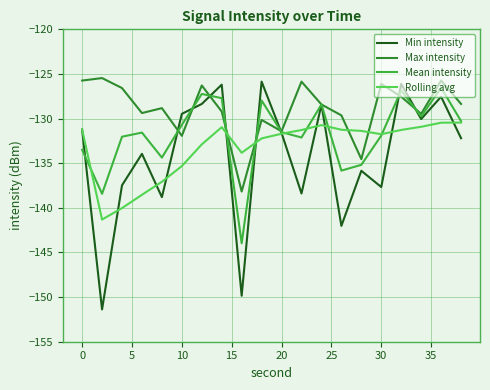

List the series in order of their overall mean, highest first.

Max intensity, Mean intensity, Rolling avg, Min intensity